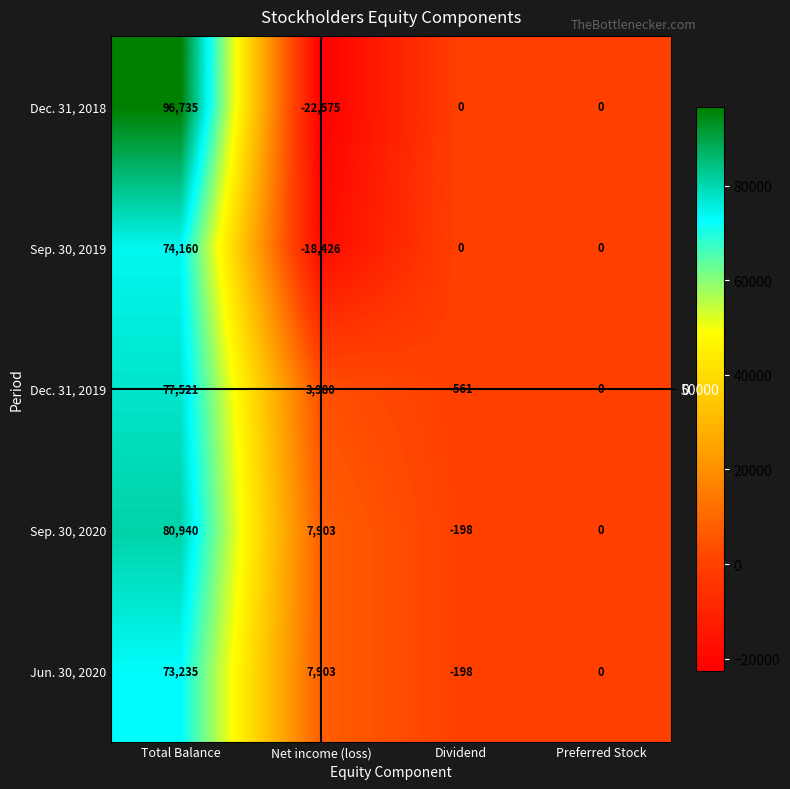

At which category does the chart reach its minimum across all series?

Net income (loss)